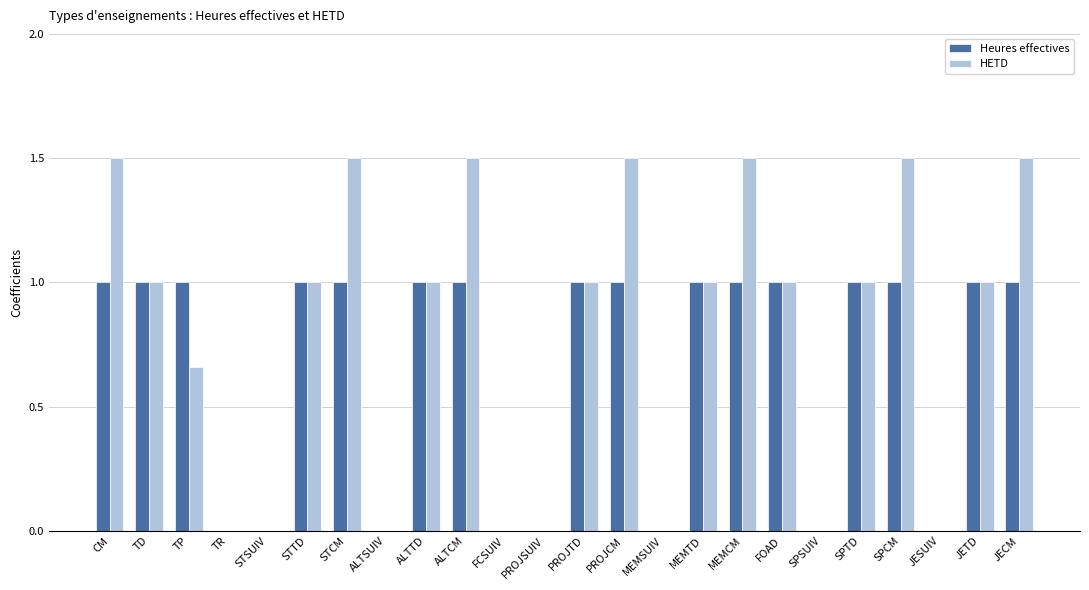

What is the highest value of the Heures effectives series?

1.0